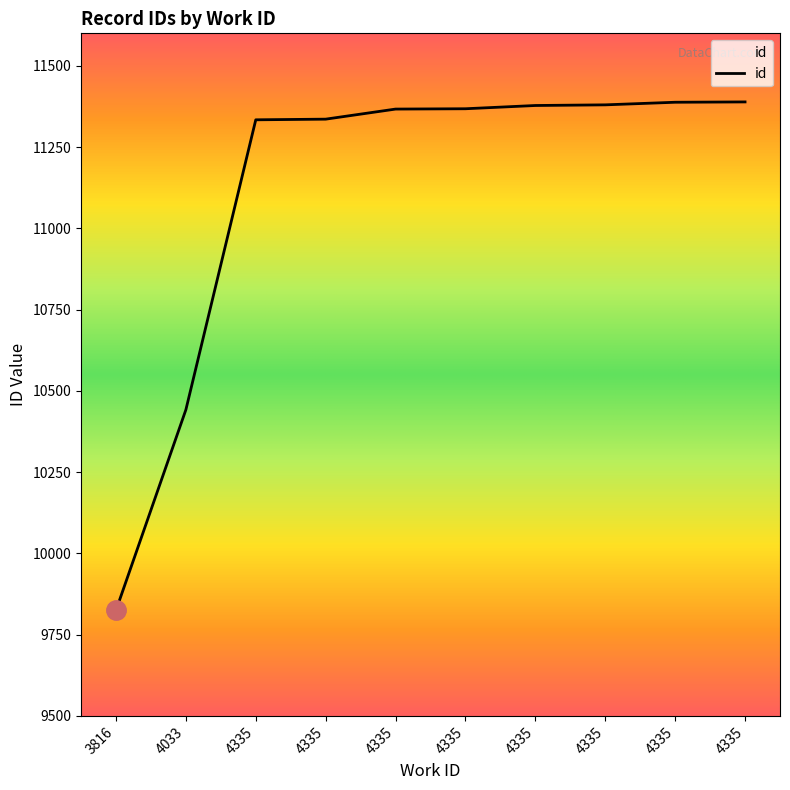

Rank the categories by value from highest to lowest.

4335, 4335, 4335, 4335, 4335, 4335, 4335, 4335, 4033, 3816